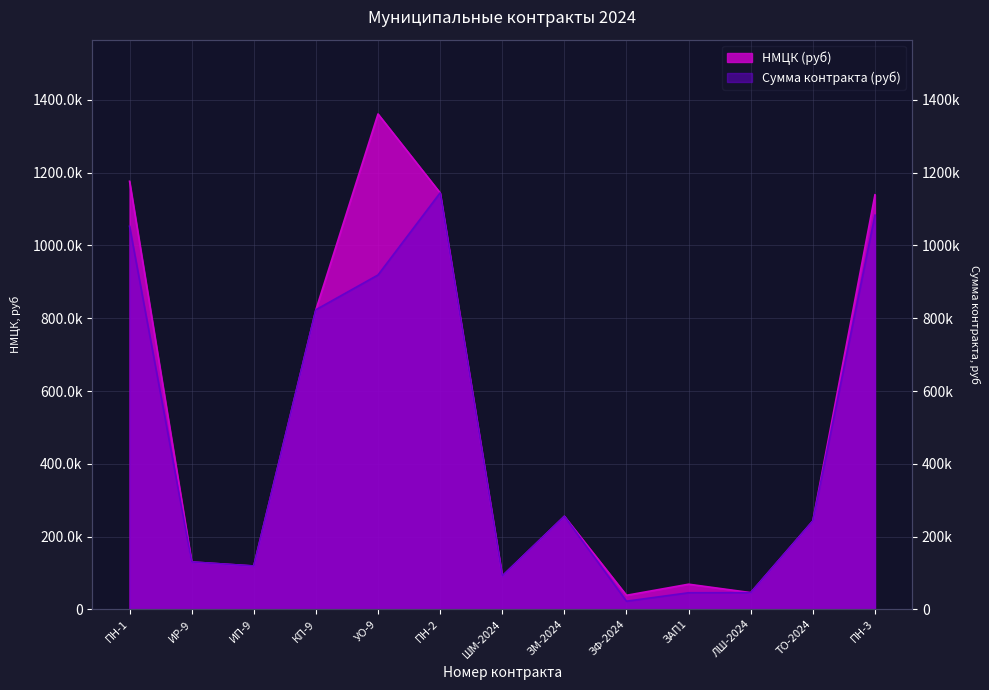

The value of Сумма контракта (руб) at ИР-9 is 173230.9. True or false?

False